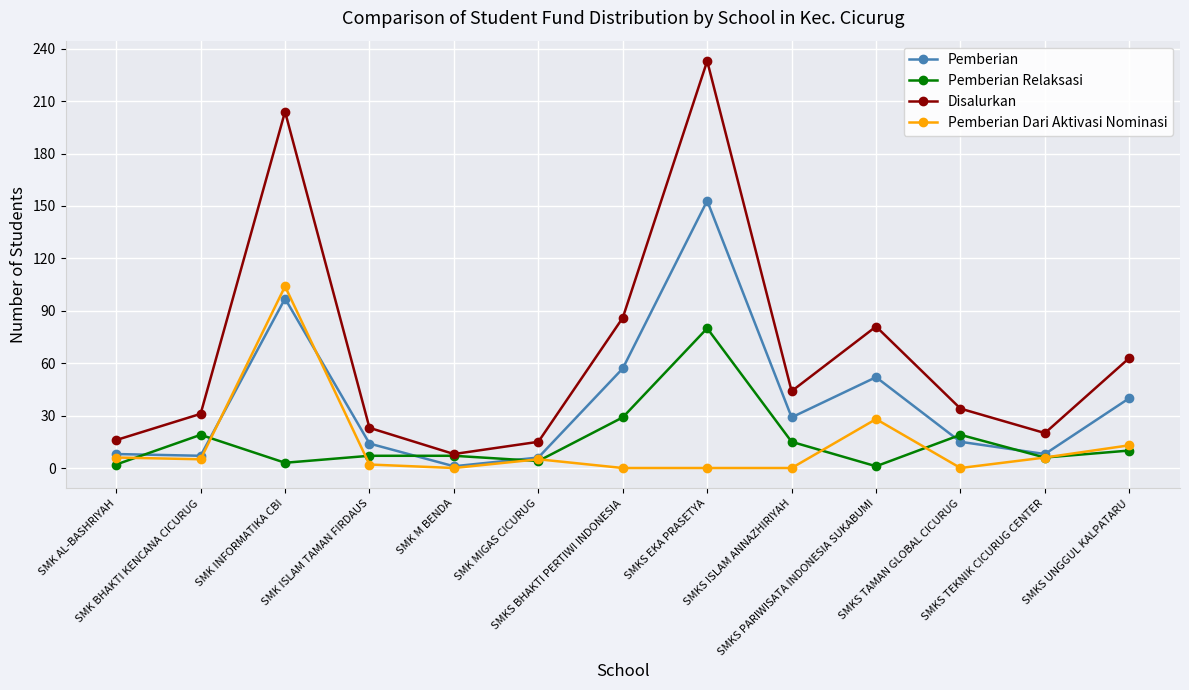

Which series has the widest spread of values?

Disalurkan